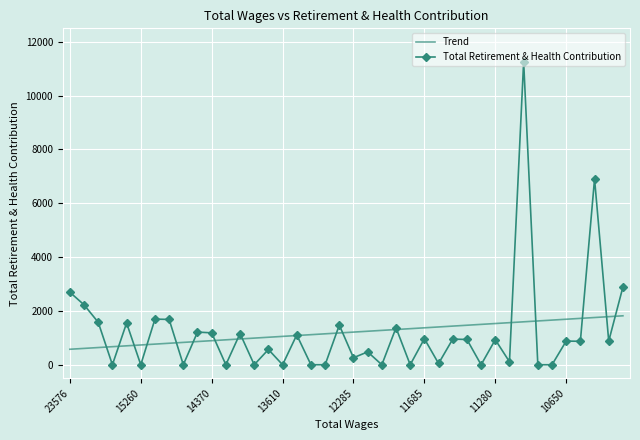

What is the minimum value for Trend?

575.6